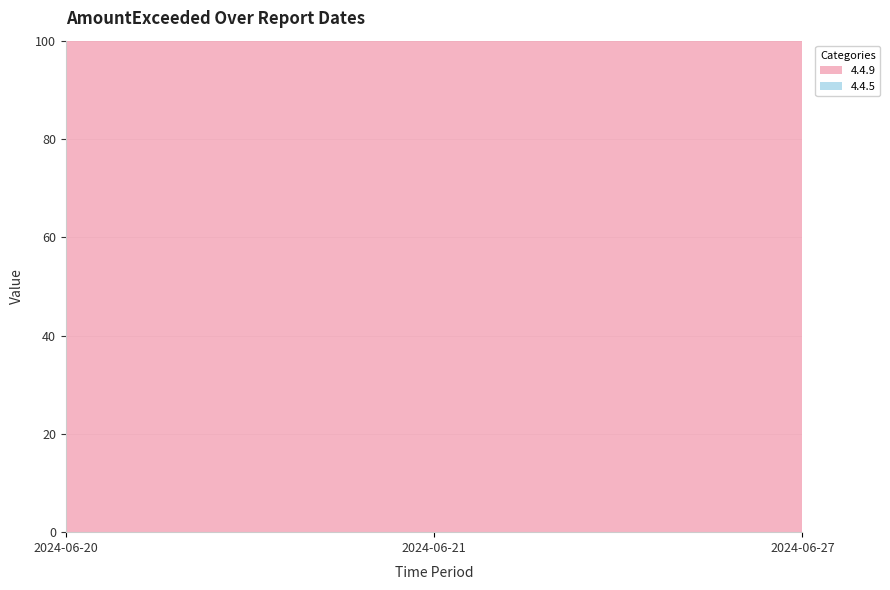

Reading left to right, what are all the values shown in this chart?

4.4.9: 10073576.0	4221981.9	9161593.8
4.4.5: 0.0	0.0	0.0